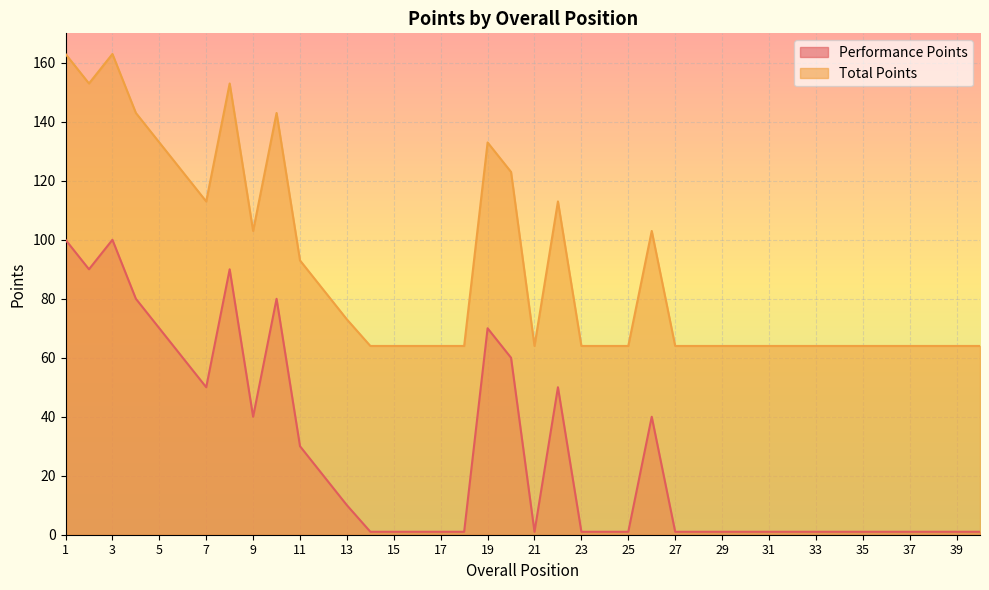

Between 14 and 34, which is larger?

14